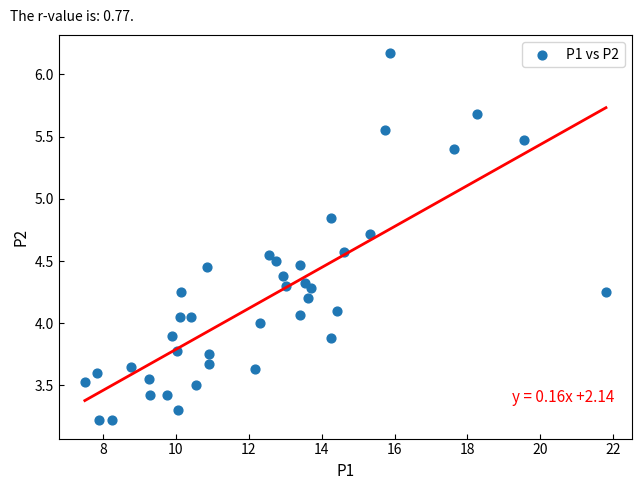

What is the range of X values (max minus min)?

14.3